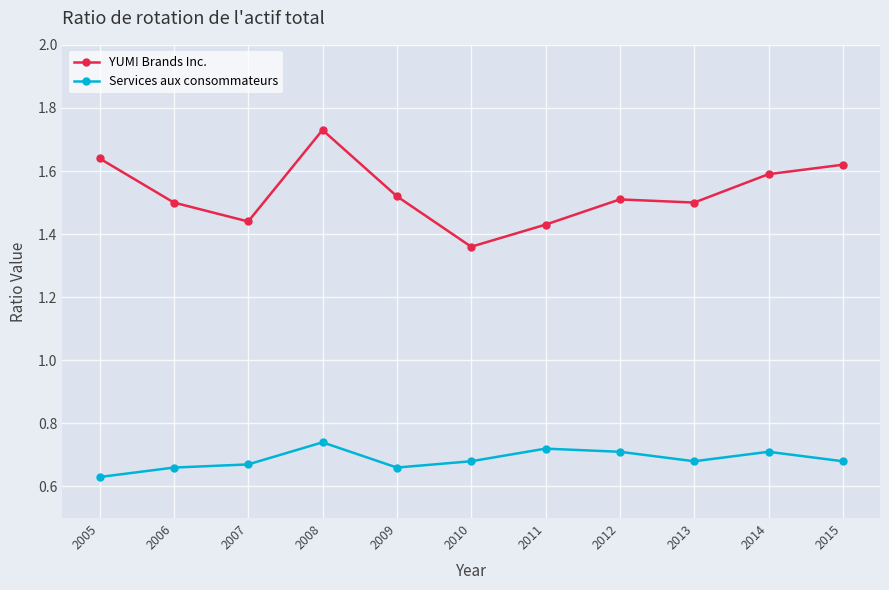

What is the sum of the Services aux consommateurs values at 2009 and 2010?

1.3